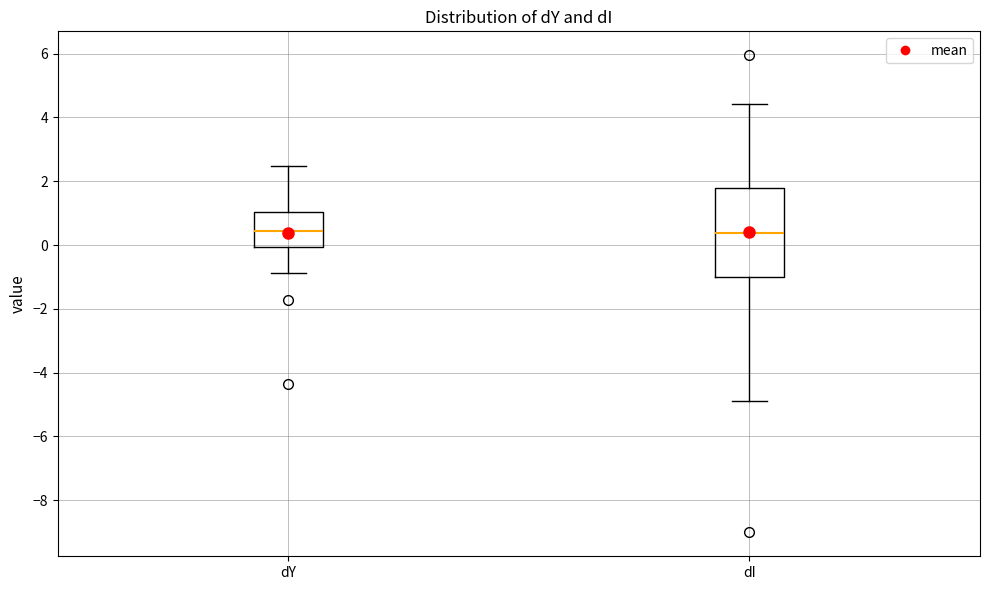

Reading left to right, read every box against the y-axis: the position of its median line, the range the box covers, and the ends of its whiskers. The values are not printed on the chart, so give them approximately, as read against the axis.

dY: median 0.4, box 0.0 to 1.0, whiskers -0.8 to 2.4
dI: median 0.4, box -1.0 to 1.8, whiskers -4.8 to 4.4